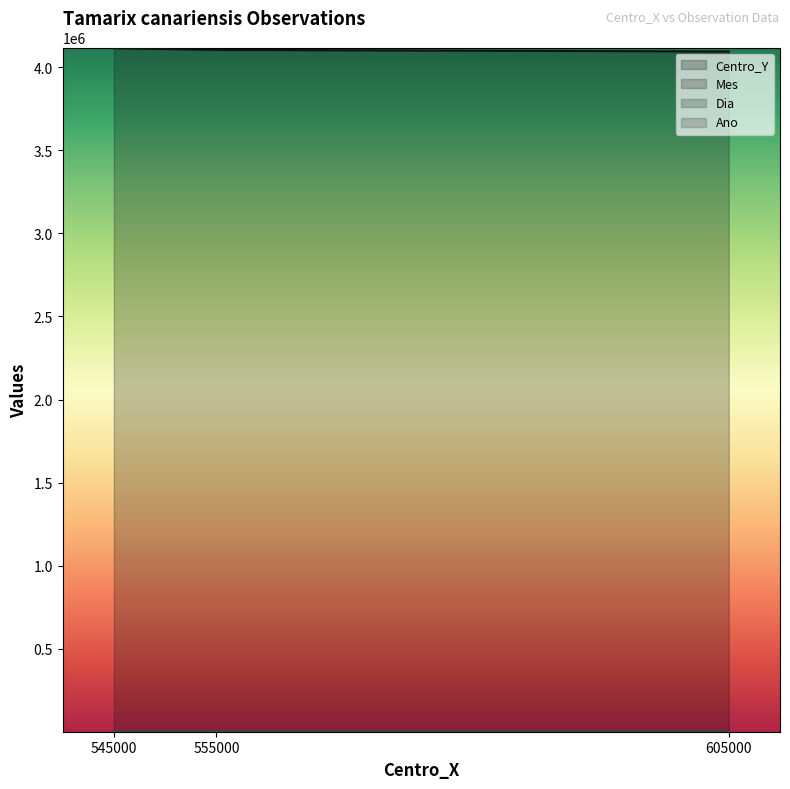

How many lines are shown in the chart?

4